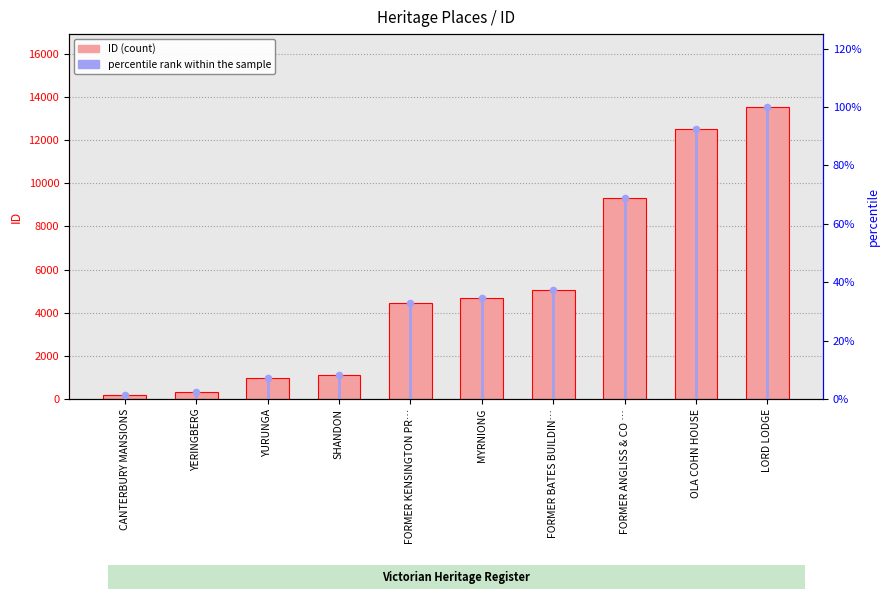

Which has a higher value, MYRNIONG or YERINGBERG?

MYRNIONG